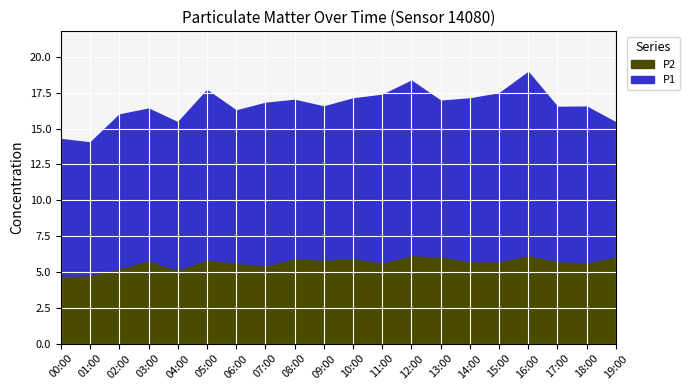

True or false: P2 has a value of 9.3 at 19:00.

False